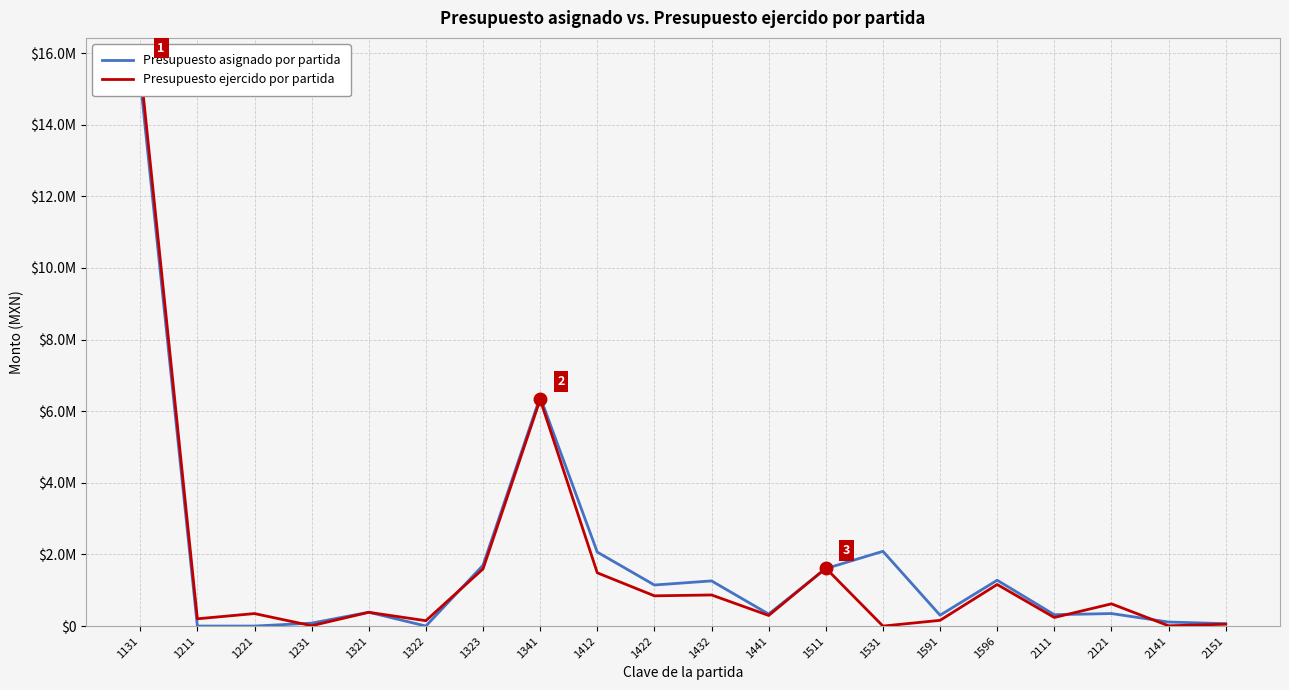

Reading right to left, transcribe all the data shown in this chart.

Presupuesto asignado por partida: 2151=67500.0	2141=111975.0	2121=349200.0	2111=317516.0	1596=1279521.3	1591=303000.0	1531=2087571.0	1511=1604600.5	1441=335000.0	1432=1260757.4	1422=1146143.2	1412=2065030.9	1341=6398254.9	1323=1697989.9	1322=0.0	1321=386250.2	1231=81000.0	1221=0.0	1211=0.0	1131=15245087.1
Presupuesto ejercido por partida: 2151=51515.9	2141=7635.0	2121=620496.2	2111=239621.0	1596=1160790.5	1591=159893.3	1531=0.0	1511=1616447.3	1441=296165.3	1432=868365.4	1422=843895.5	1412=1486726.8	1341=6327235.5	1323=1595776.2	1322=150037.5	1321=383518.8	1231=10000.0	1221=348706.7	1211=202984.6	1131=15641082.2